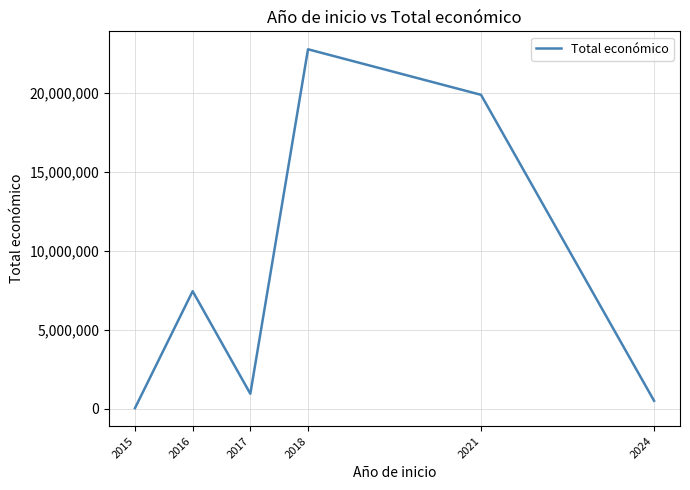

Does the chart have visible grid lines?

Yes